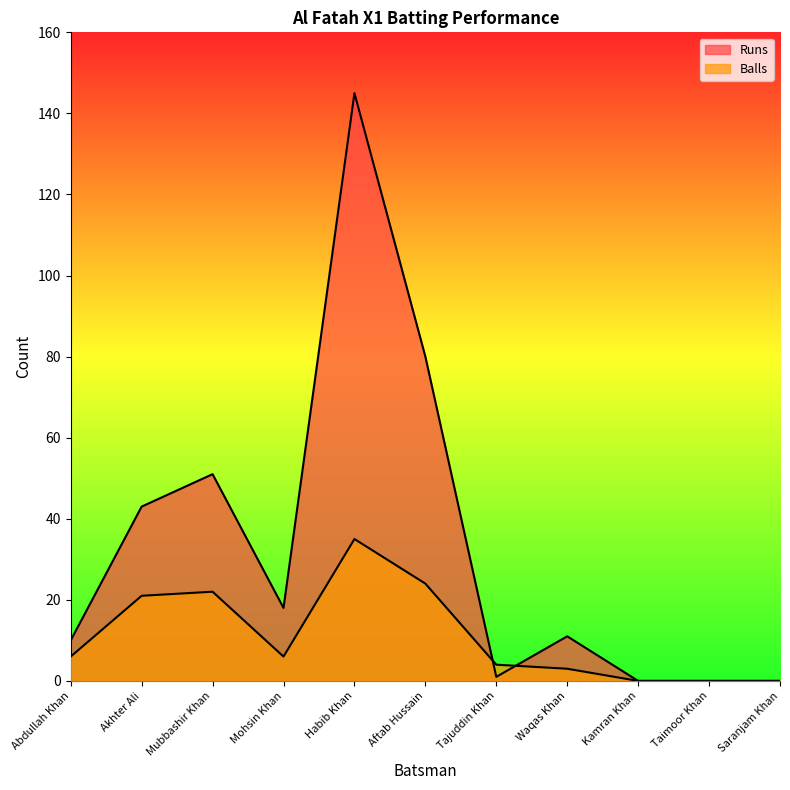

What are all the series names shown in the legend?

Runs, Balls